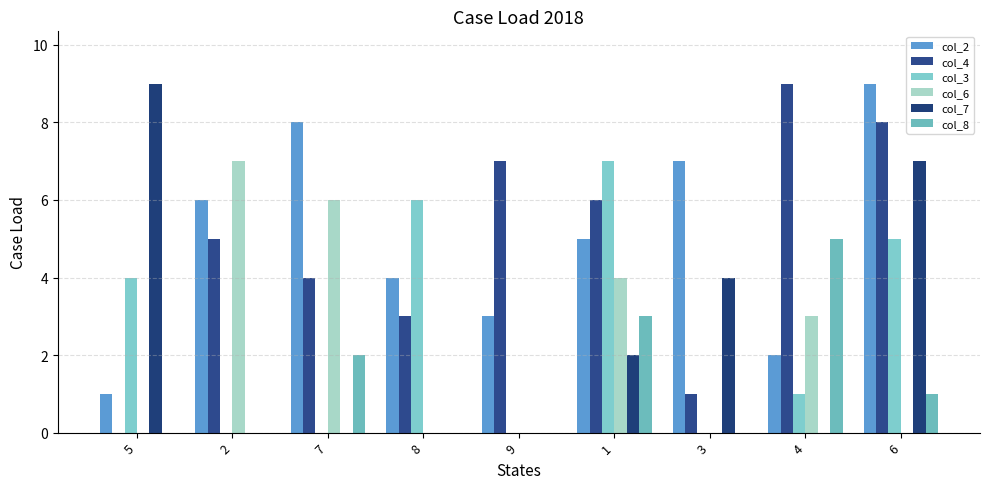

How many values in col_4 are above zero?

8